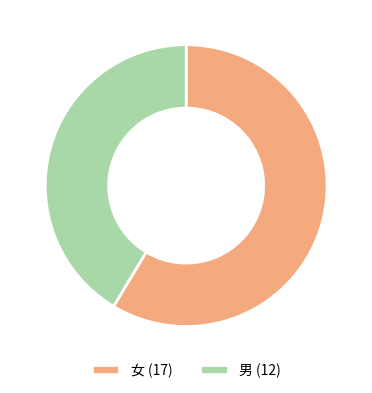

True or false: 女 (17) accounts for 59% of the total.

True